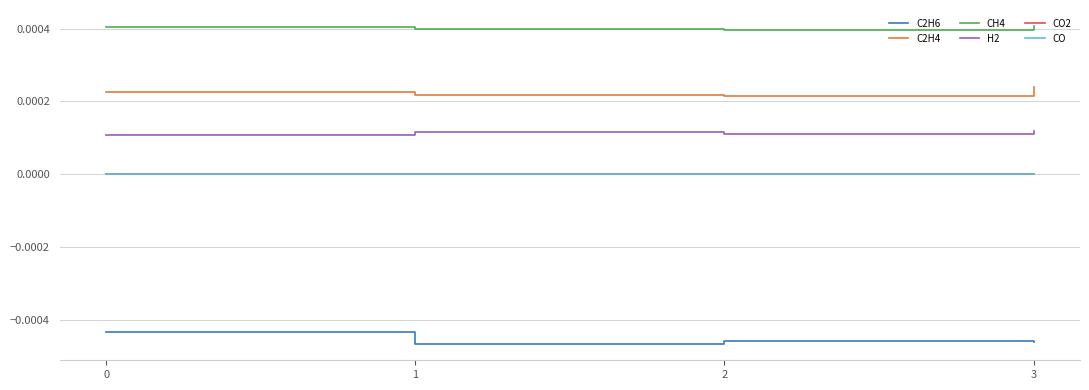

Is it true that CH4 equals 0.0 at 3?

True